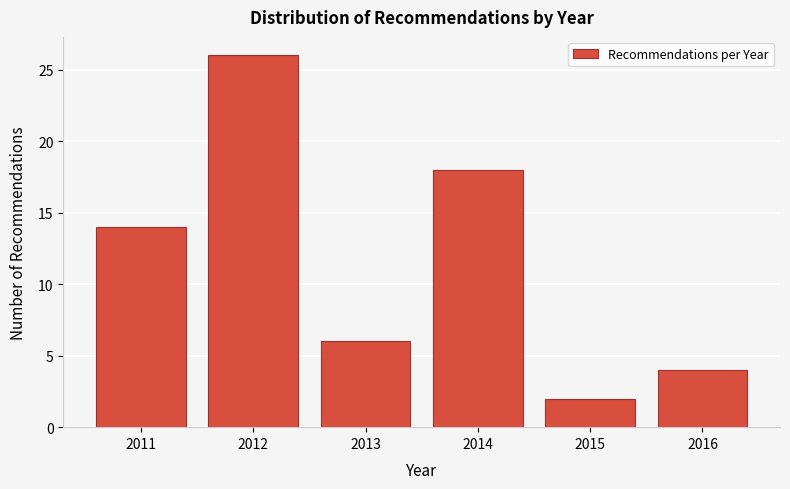

Reading left to right, extract all data points from this chart.

2011=14	2012=26	2013=6	2014=18	2015=2	2016=4